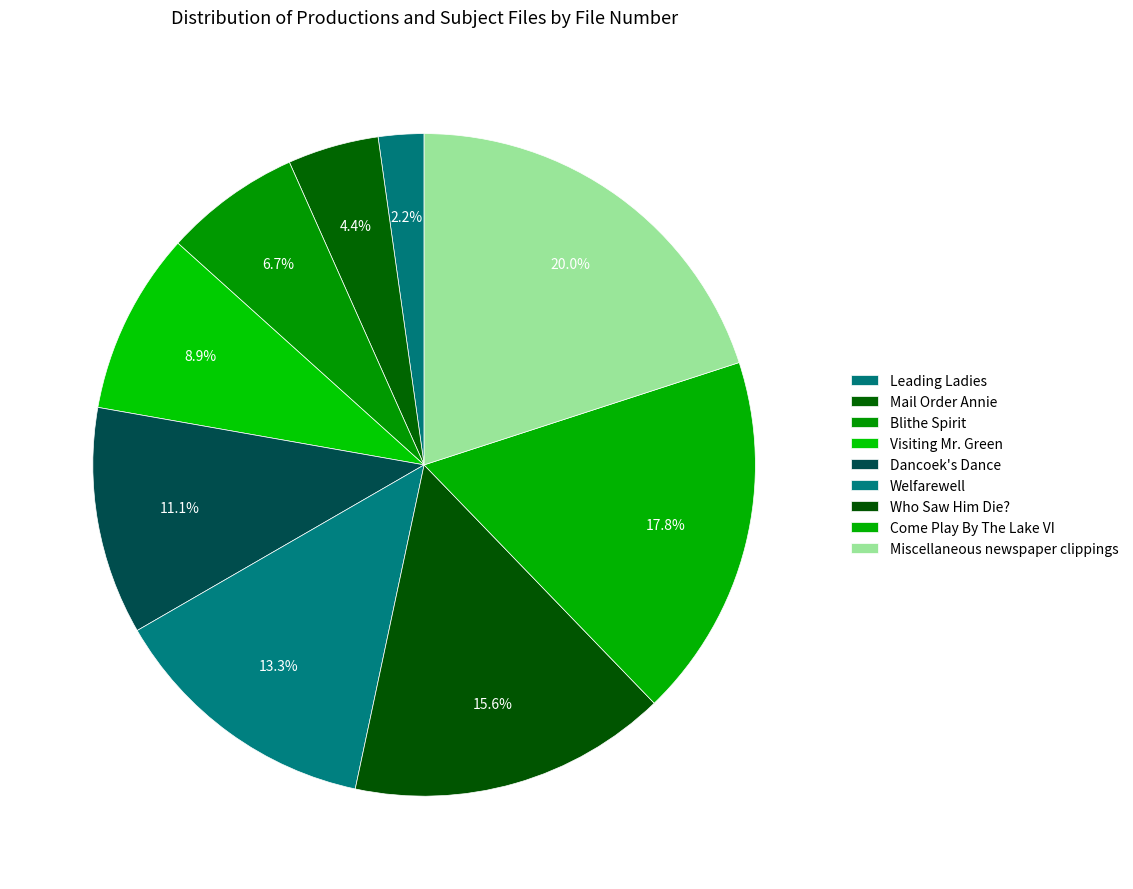

What percentage is the Who Saw Him Die? slice, to the nearest percent?

16%